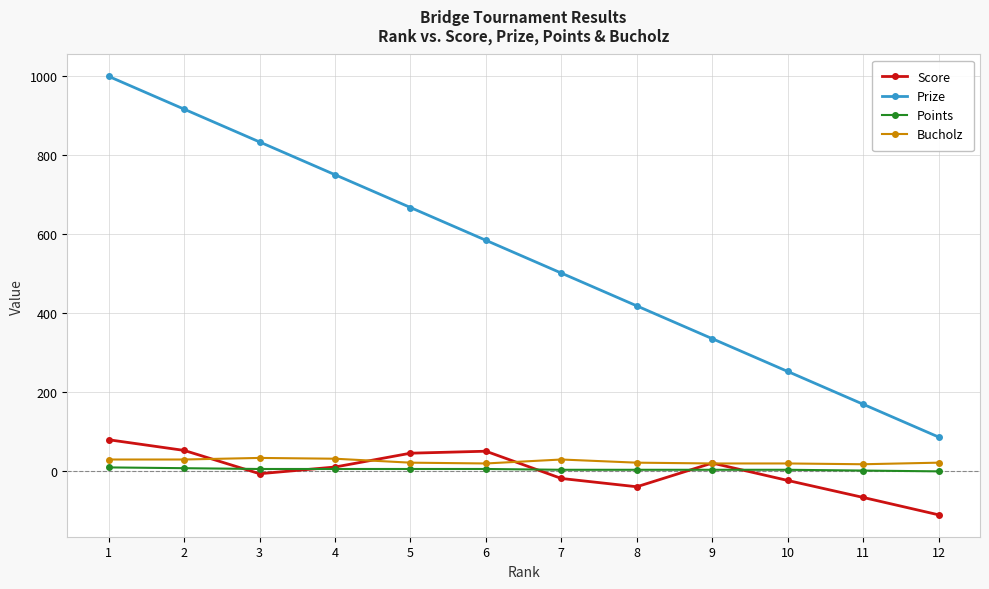

Which series changed the most between 1 and 6?

Prize